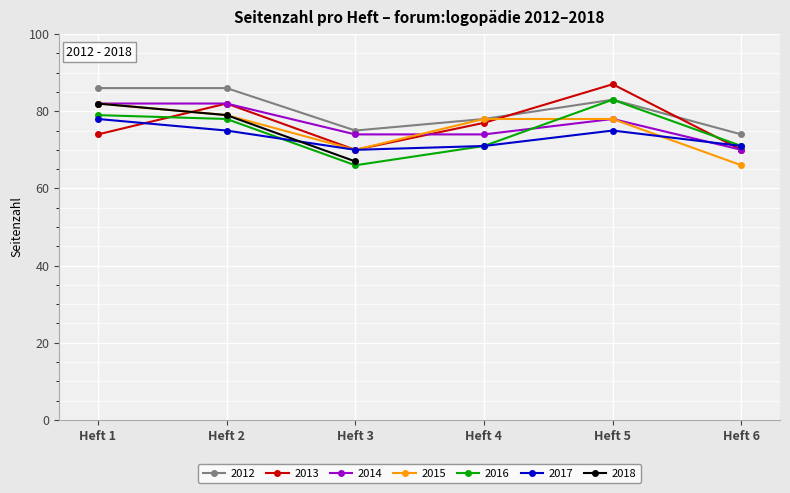

What is the value of the 2015 point at the 2nd from the left?

79